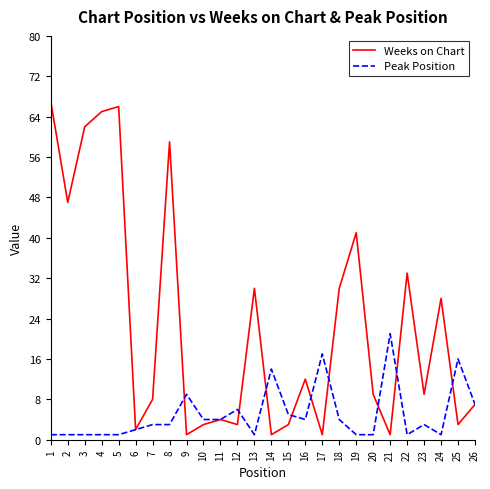

At which label is Peak Position closest to 11?

9